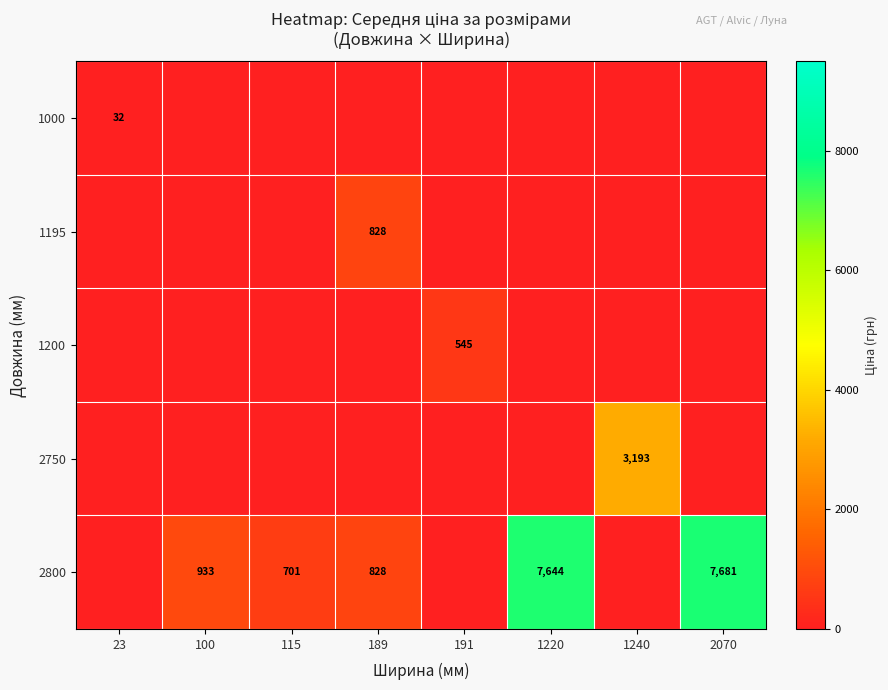

The value of 2750 at 1240 is 1346. True or false?

False